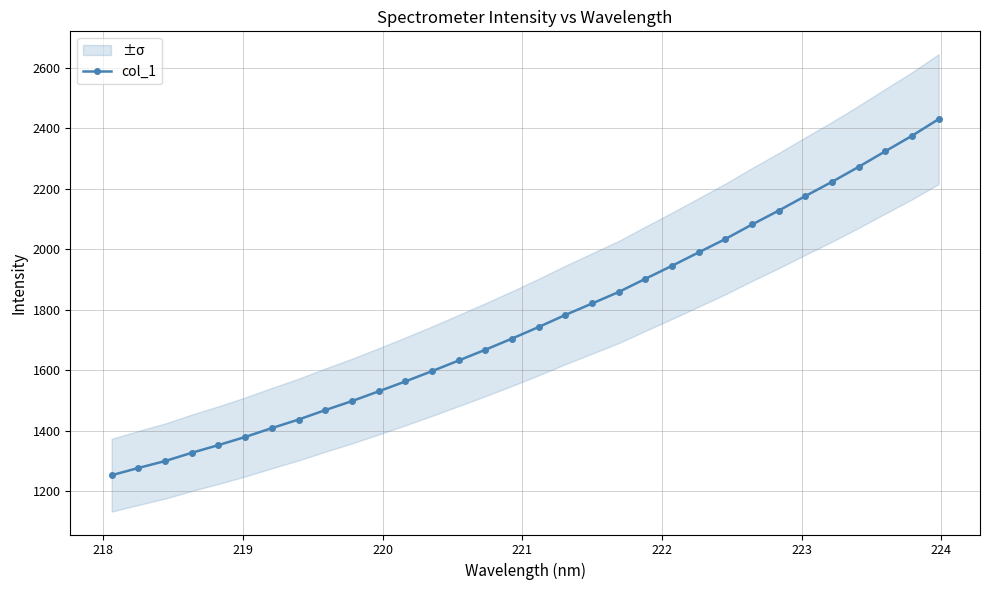

What is the maximum value for col_1?

2429.8